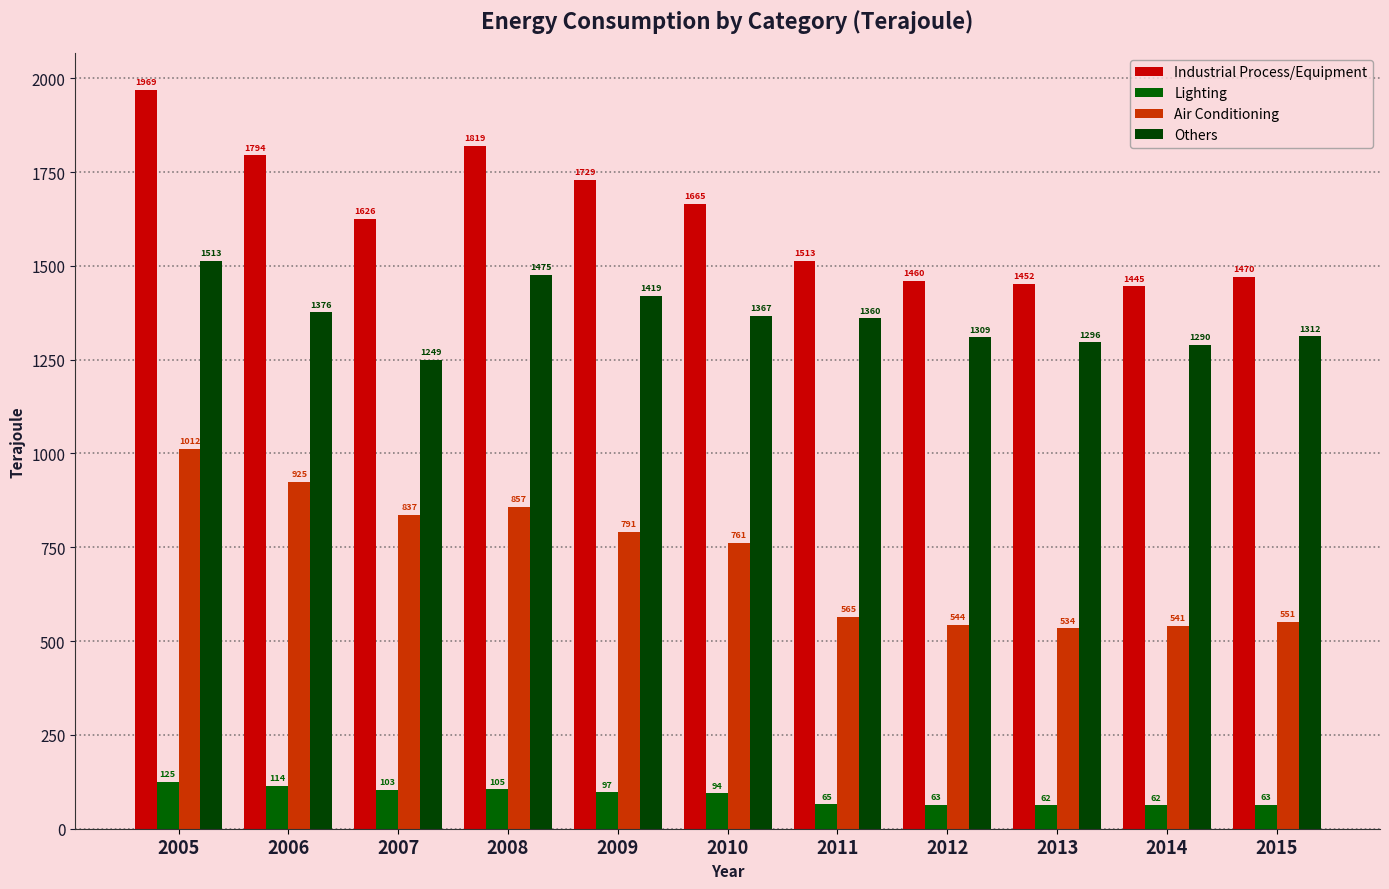

What is the value of the Air Conditioning bar at the 7th from the left?

565